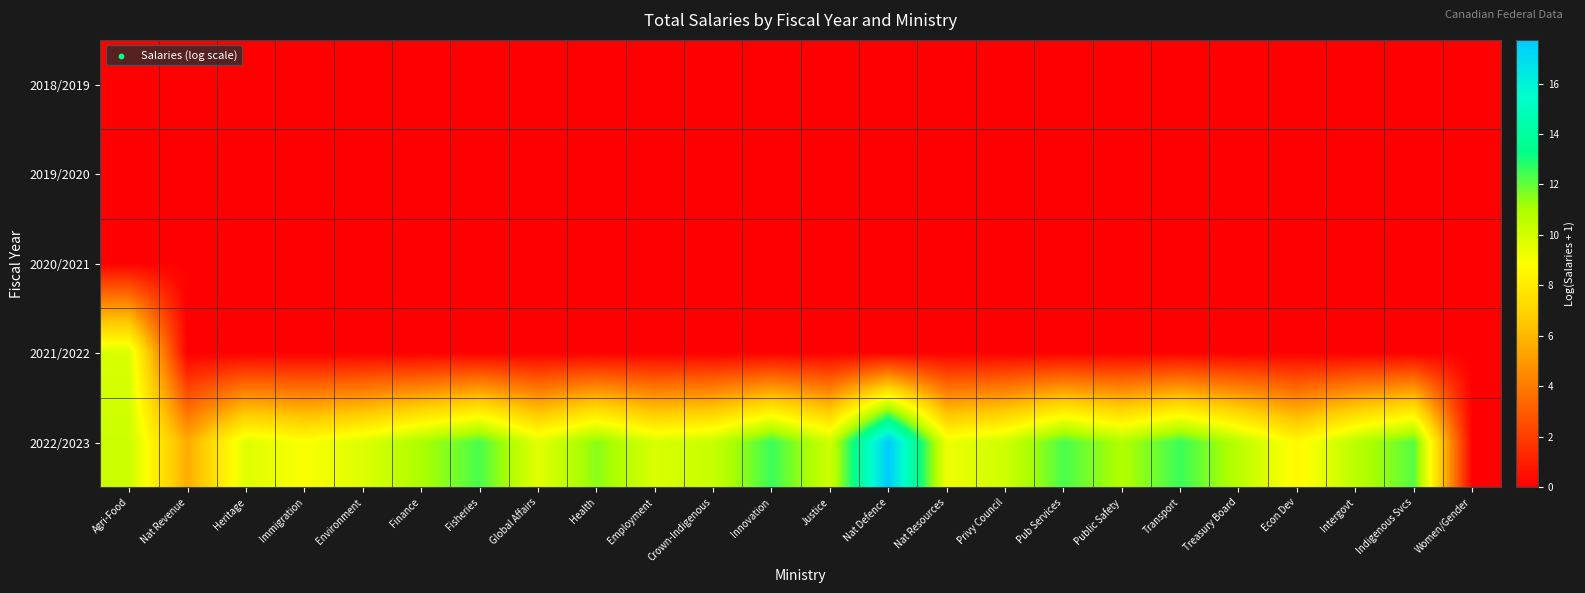

Count the number of categories in the chart.

24